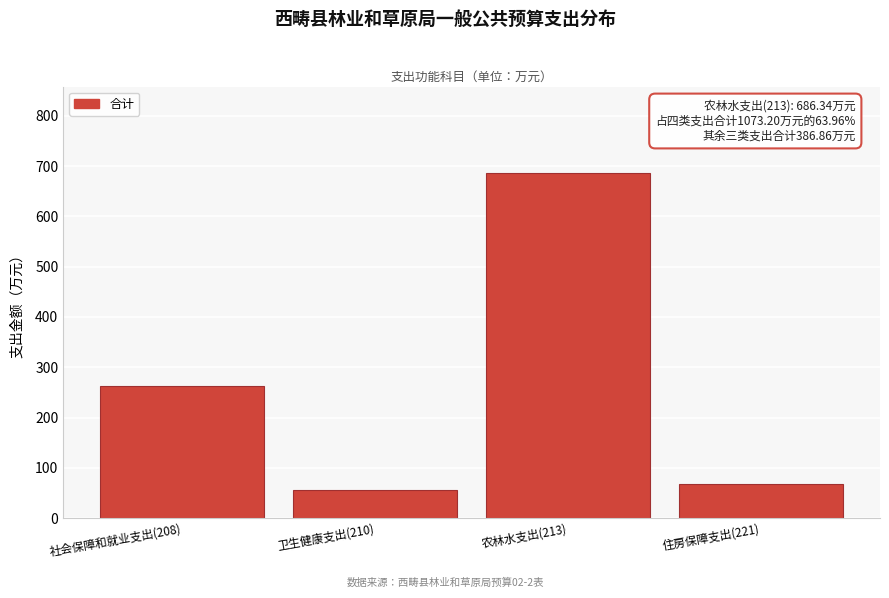

Reading right to left, what are all the values shown in this chart?

住房保障支出(221)=68.6	农林水支出(213)=686.3	卫生健康支出(210)=55.3	社会保障和就业支出(208)=263.0